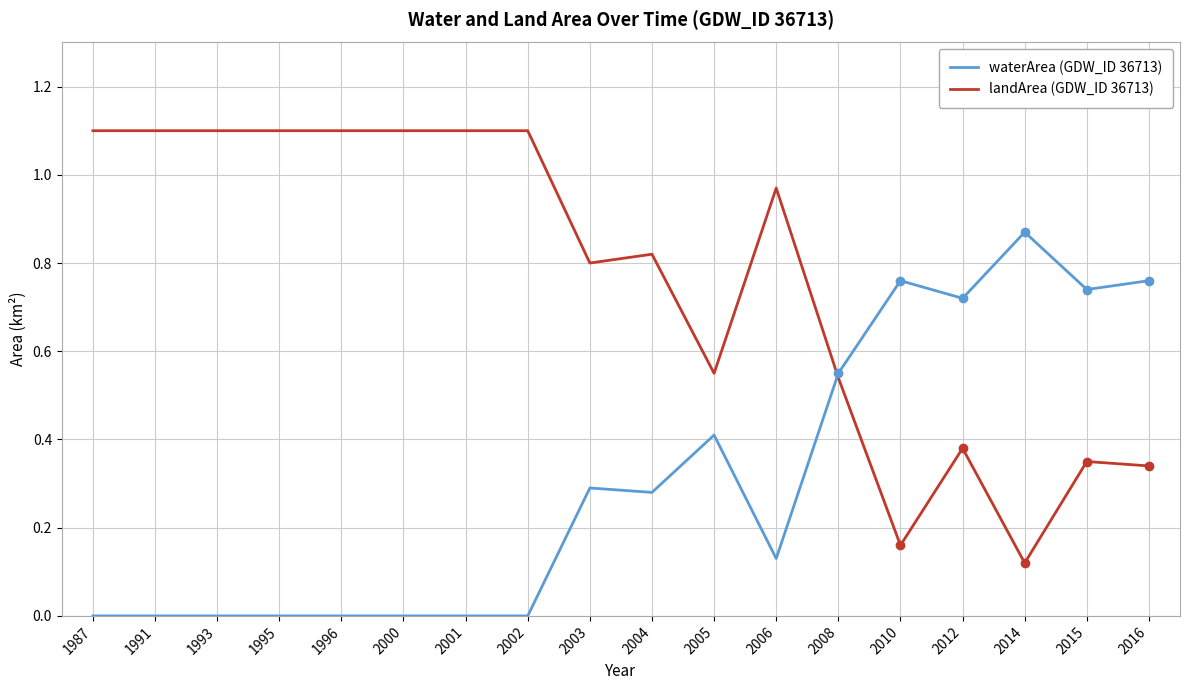

Does the chart have visible grid lines?

Yes